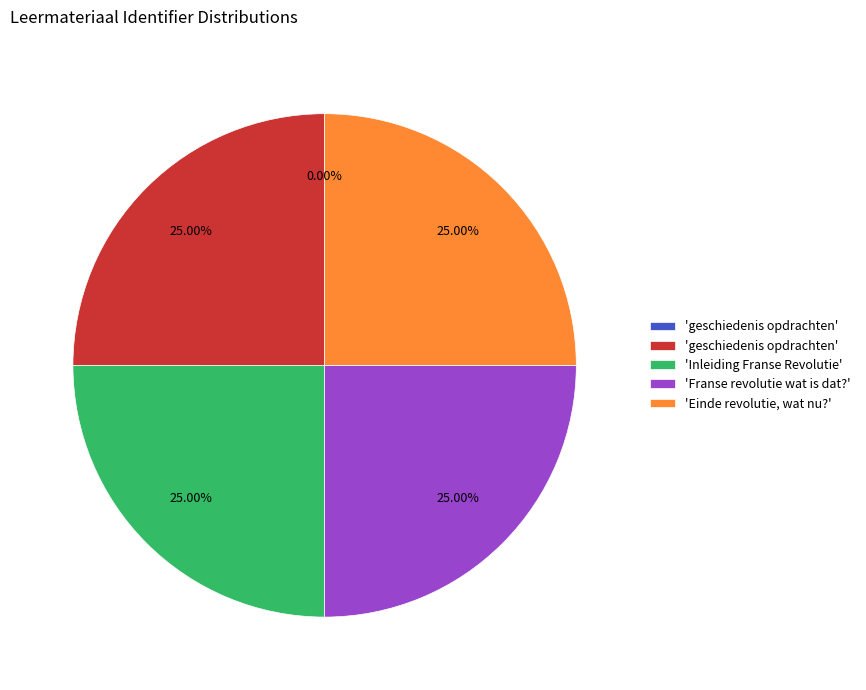

Is there a majority slice in this chart?

No